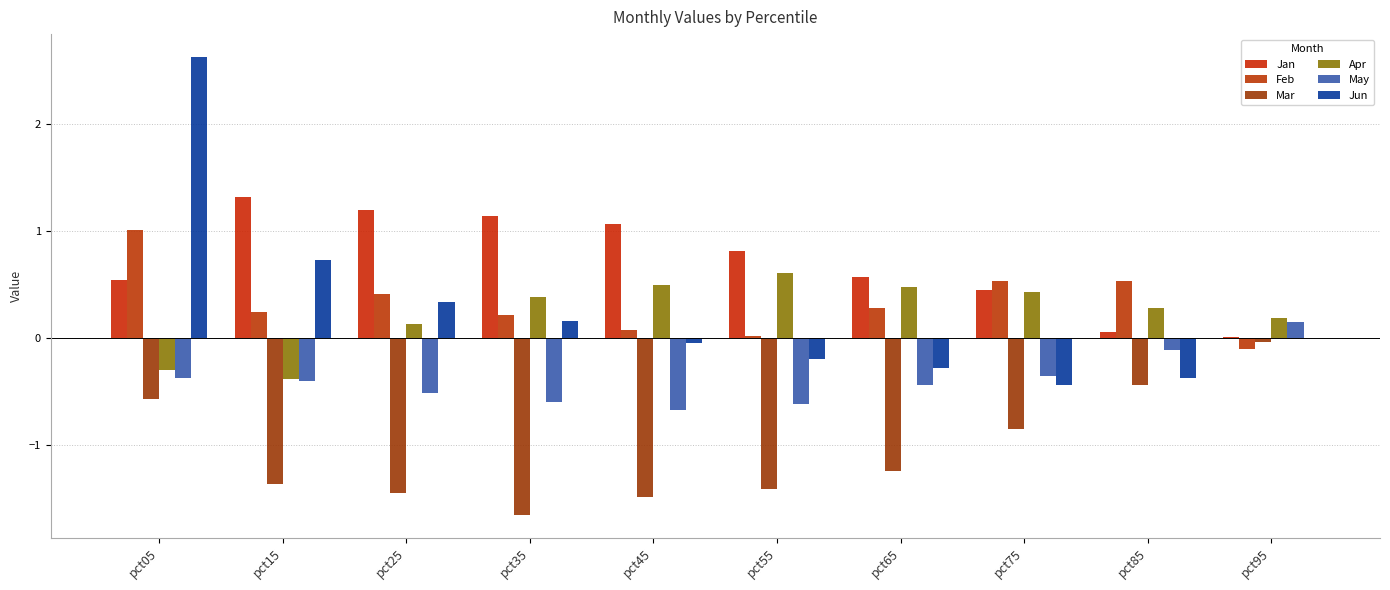

Which category has the highest value in the Feb series?

pct05